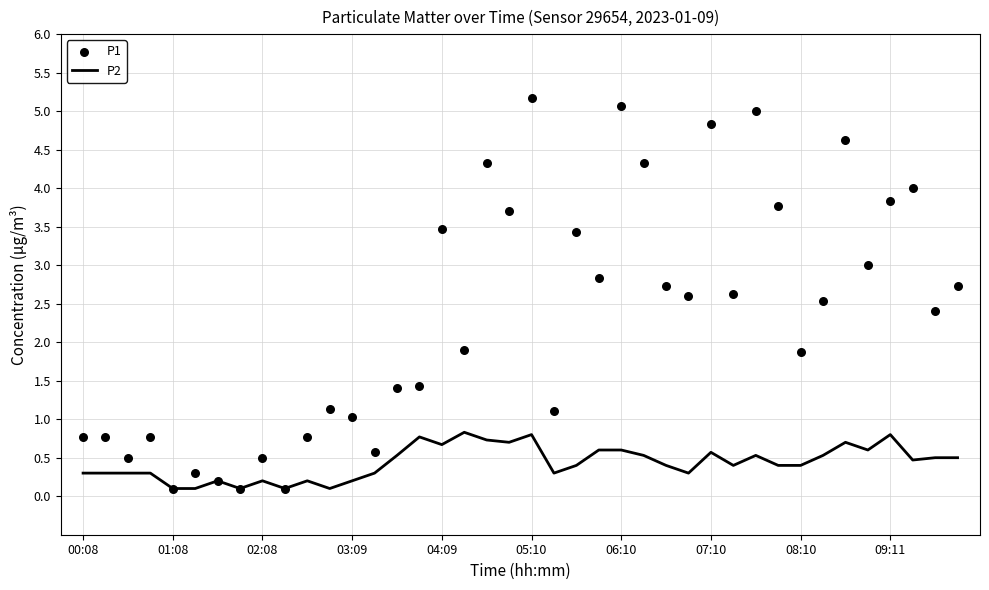

Is it true that P2 equals 0.3 at 00:08?

True